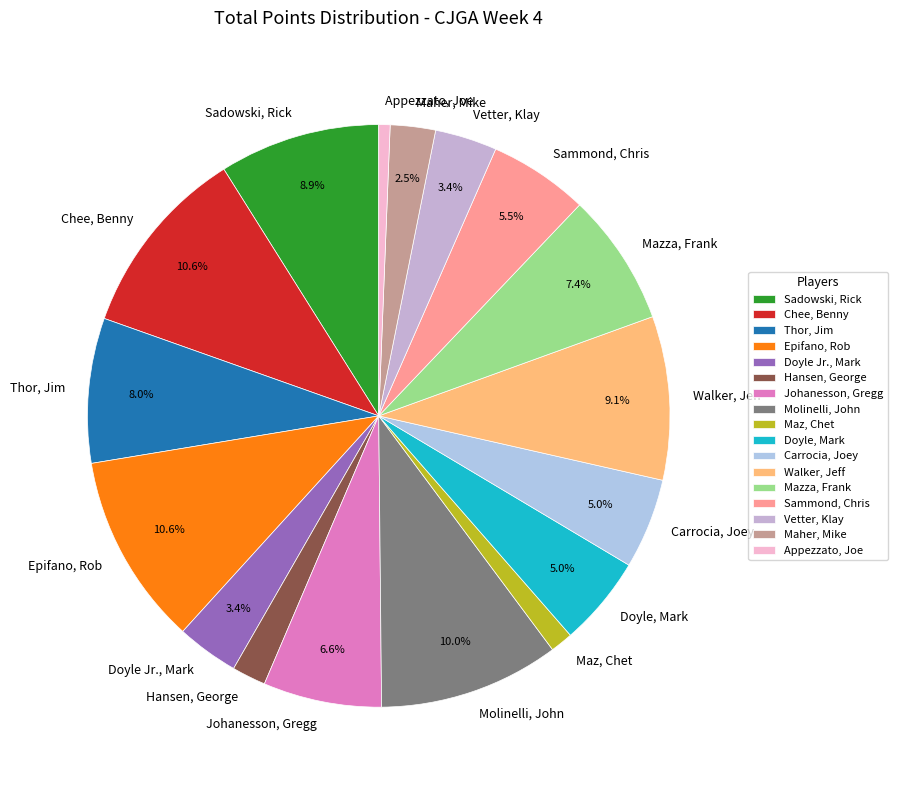

Count the number of slices in the pie.

17